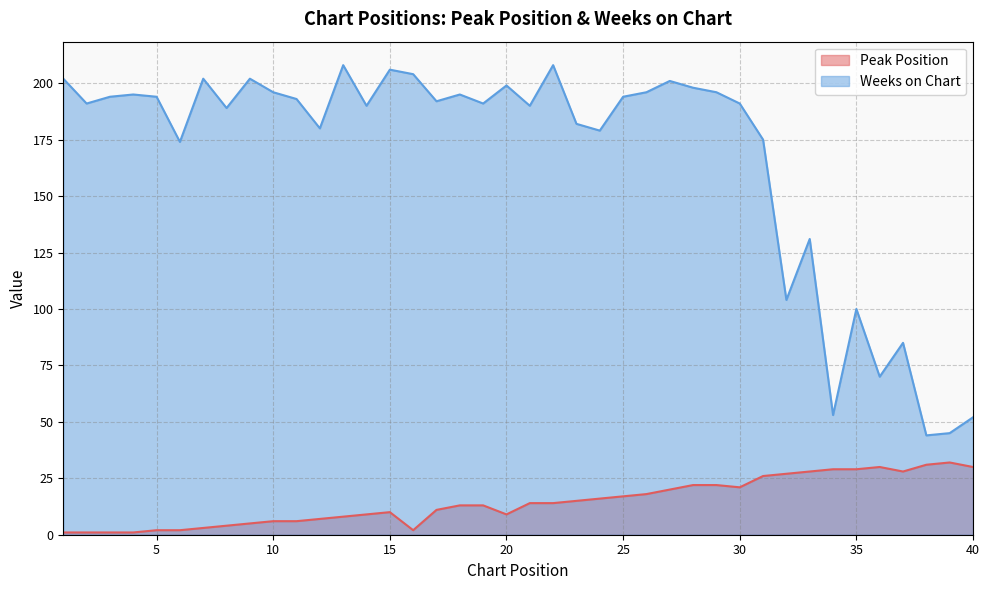

Where is the first local minimum for Peak Position?

16